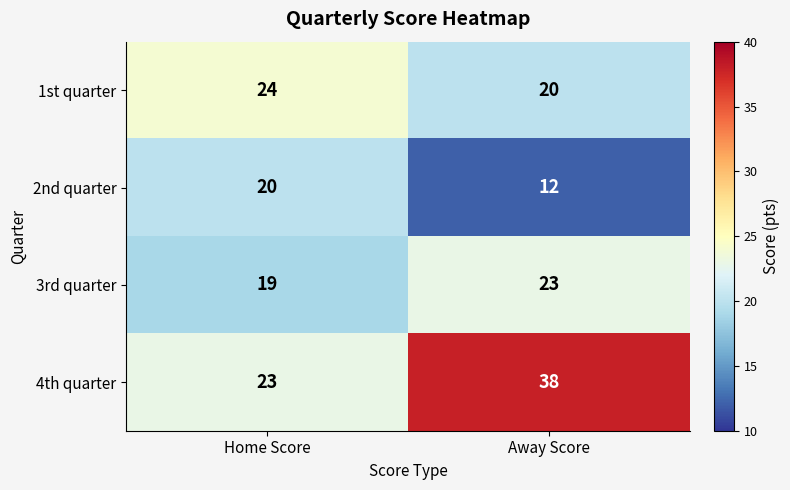

What value does the 4th quarter series have at Home Score, to the nearest 5?

25